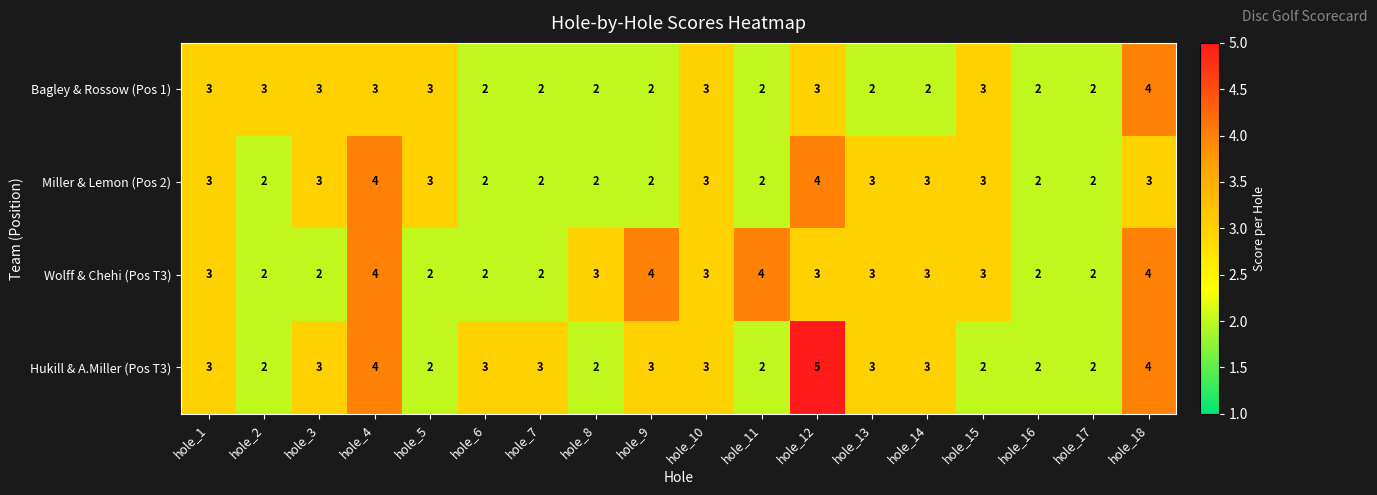

Which label corresponds to the largest value in the chart?

hole_12